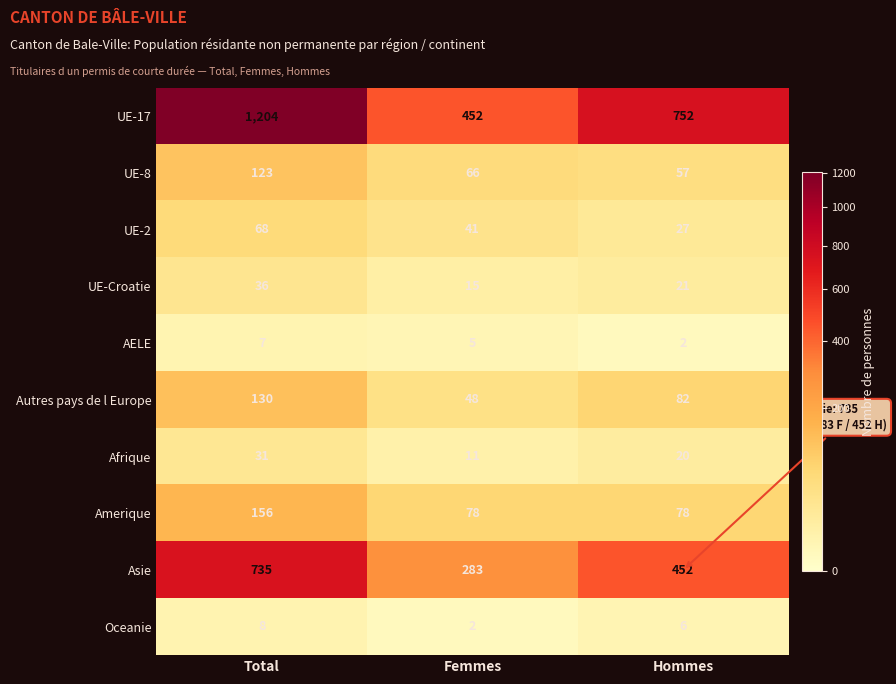

What is the total value across all series at Hommes?

1497